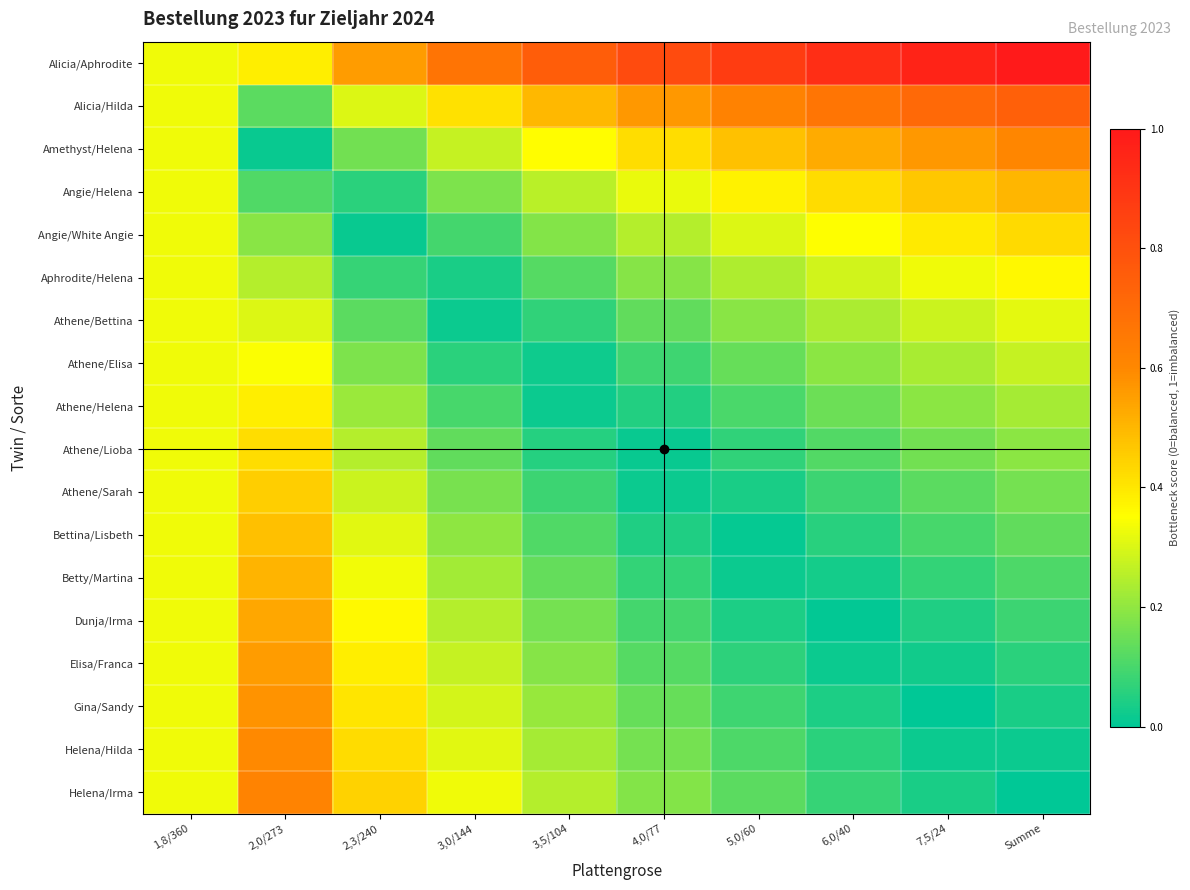

List the series in order of their peak value, lowest first.

Athene/Bettina, Athene/Elisa, Aphrodite/Helena, Athene/Helena, Athene/Lioba, Angie/White Angie, Athene/Sarah, Bettina/Lisbeth, Angie/Helena, Betty/Martina, Dunja/Irma, Elisa/Franca, Gina/Sandy, Helena/Hilda, Amethyst/Helena, Helena/Irma, Alicia/Hilda, Alicia/Aphrodite